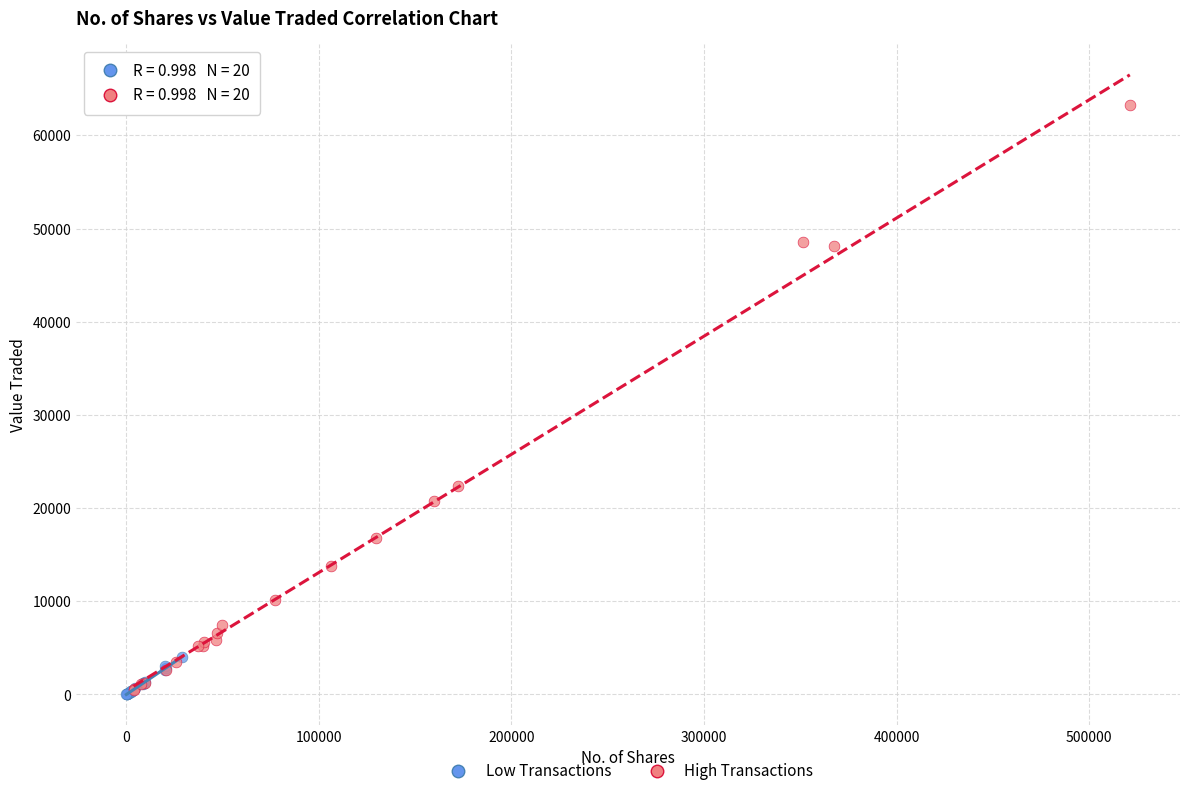

Which series reaches the maximum Y coordinate?

High Transactions